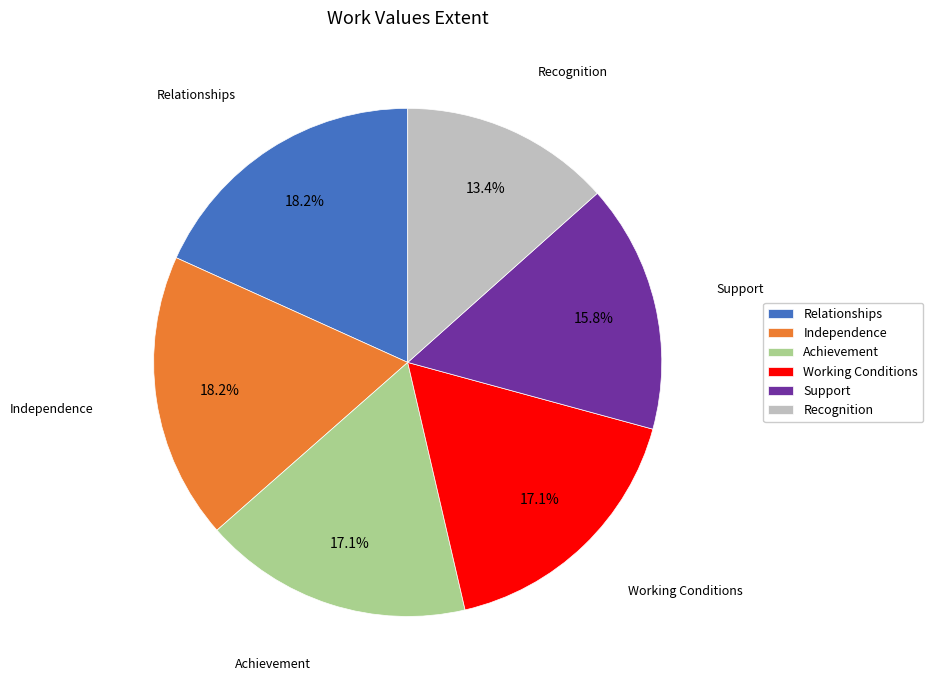

Is it true that Recognition is 21% of the pie?

False